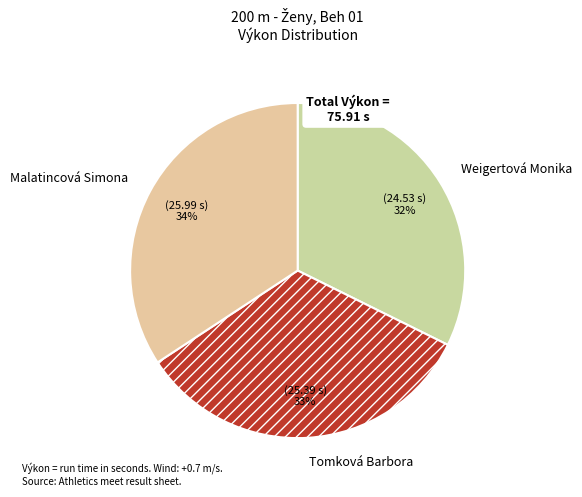

Rank the categories by value from highest to lowest.

Malatincová Simona, Tomková Barbora, Weigertová Monika